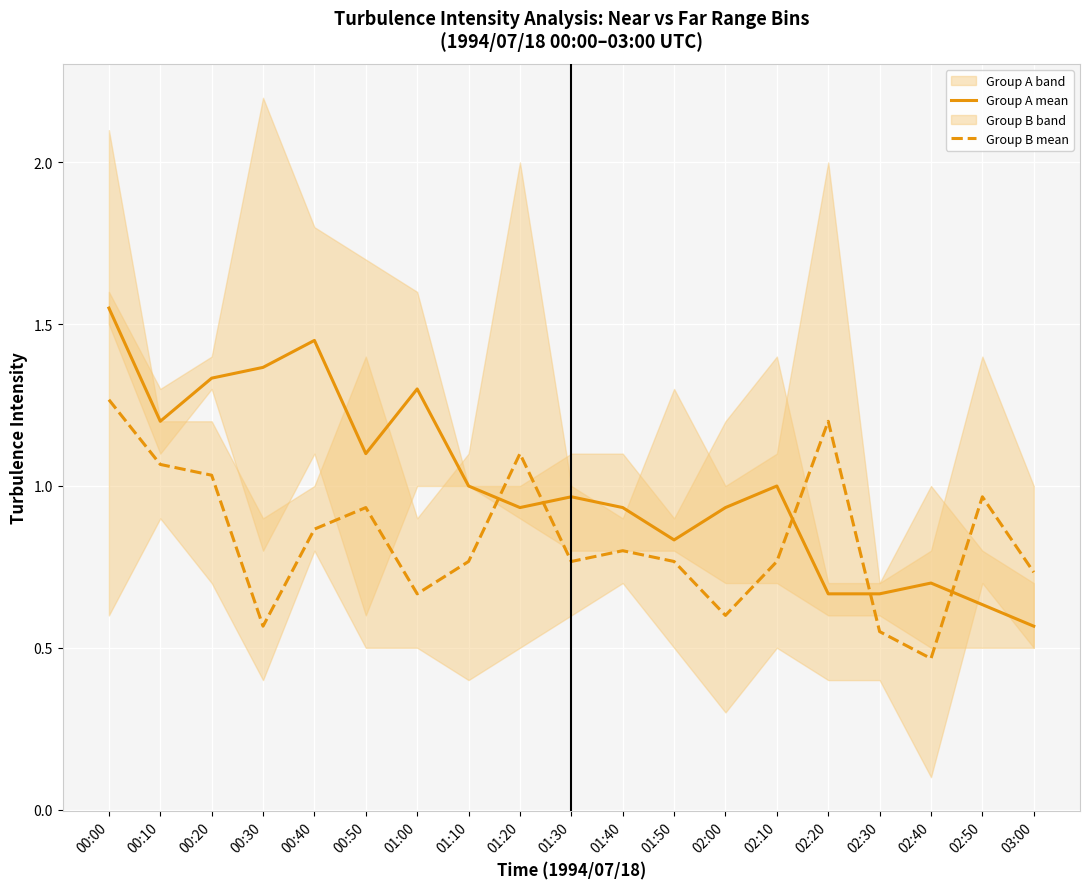

What is the smallest value displayed?

0.5